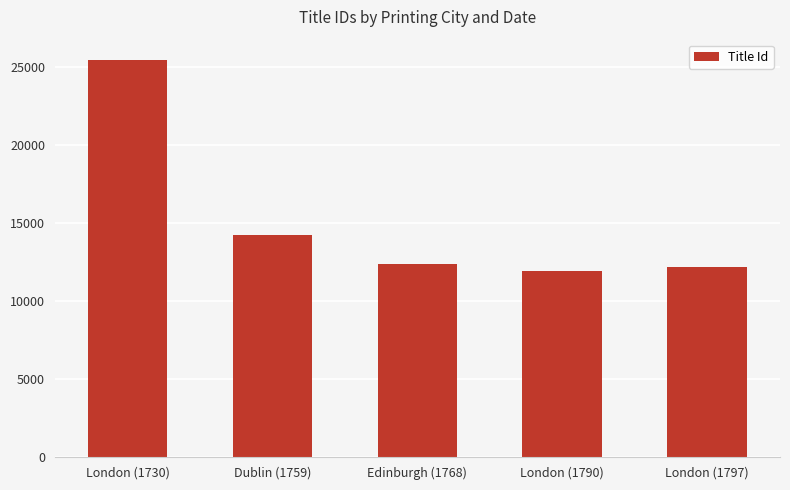

What is the label of the 4th bar from the left?

London (1790)